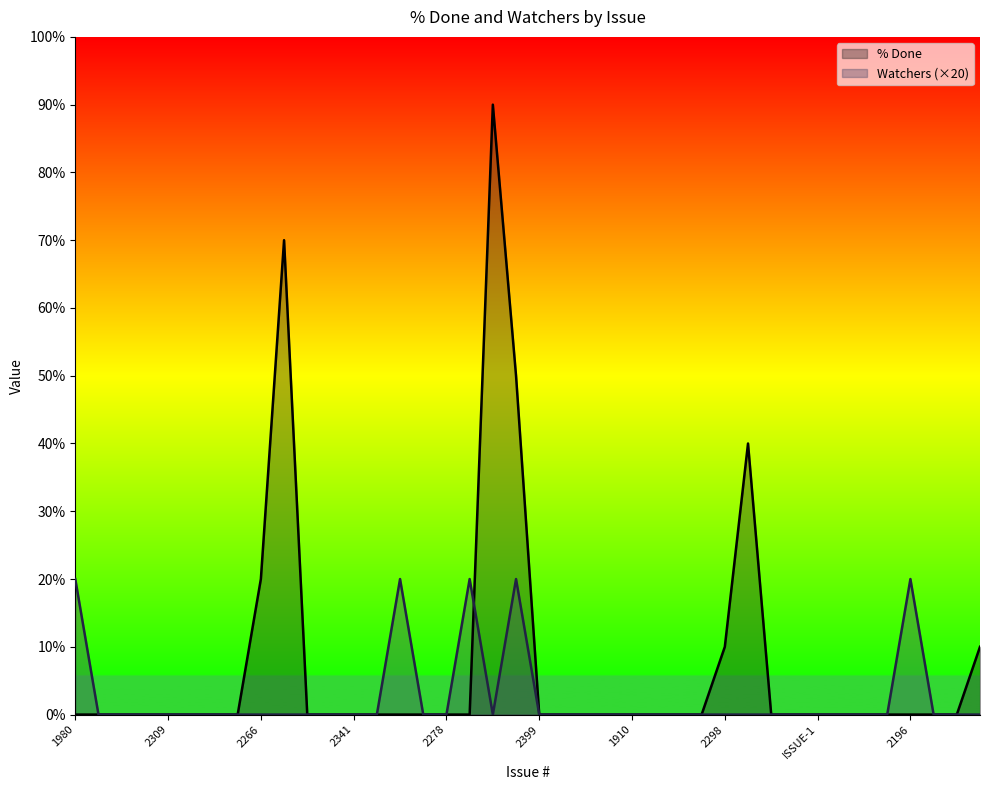

What is the sum of all Watchers values?

100